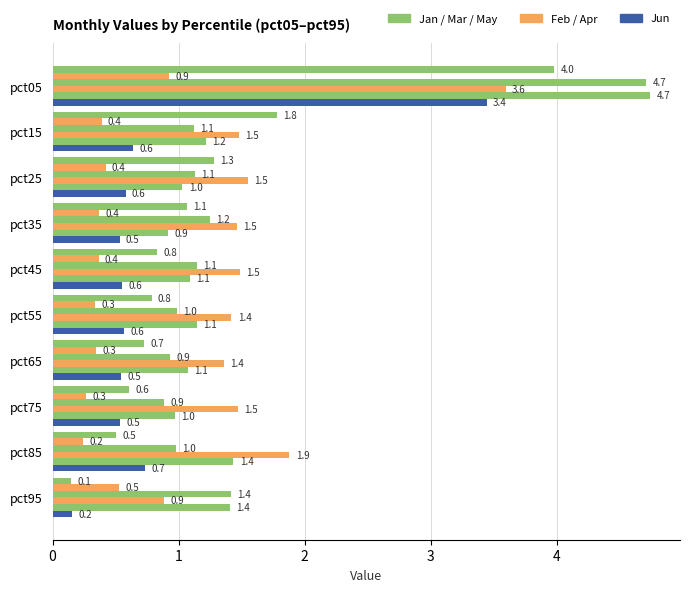

How many distinct data groups are displayed?

6